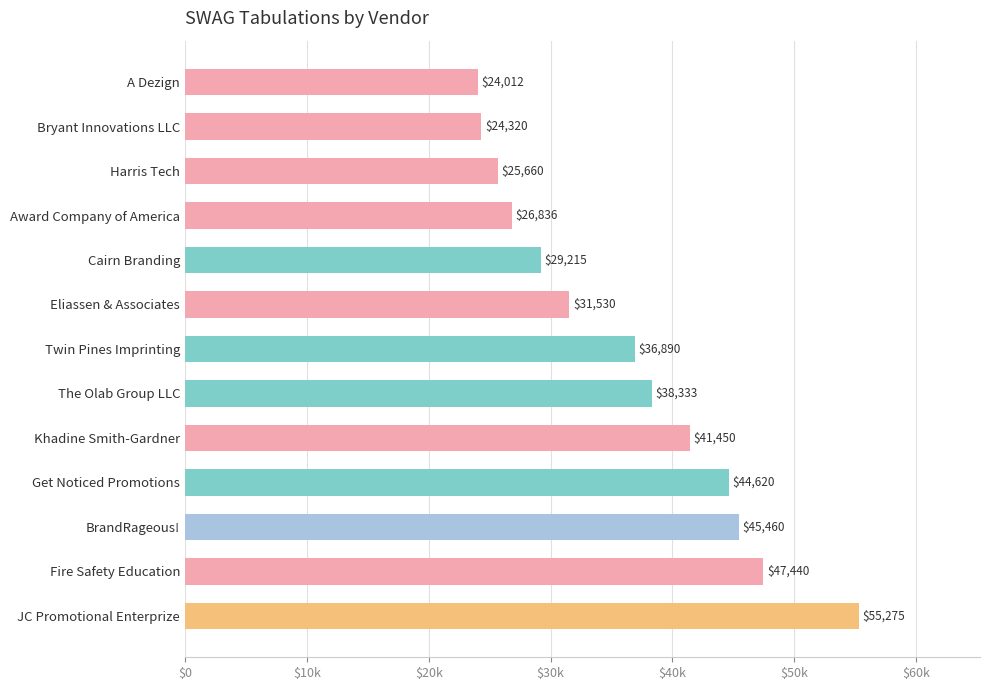

Does the chart contain any negative values?

No